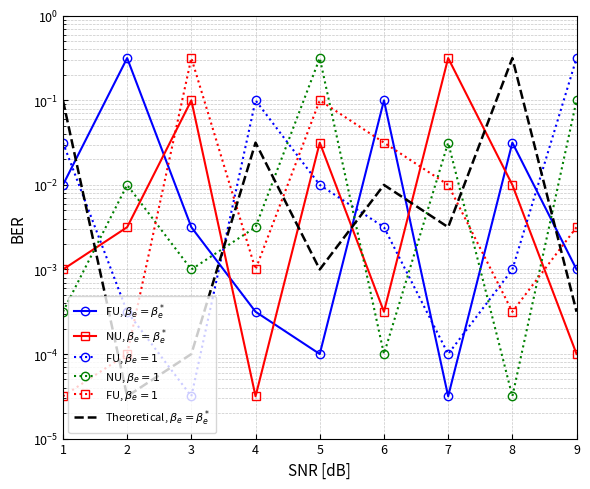

Reading left to right, extract all data points from this chart.

FU, $\beta_e=\beta_e^*$: 0.0	0.3	0.0	0.0	0.0	0.1	0.0	0.0	0.0
NU, $\beta_e=\beta_e^*$: 0.0	0.0	0.1	0.0	0.0	0.0	0.3	0.0	0.0
FU, $\beta_e=1$: 0.0	0.0	0.3	0.0	0.1	0.0	0.0	0.0	0.0
NU, $\beta_e=1$: 0.0	0.0	0.0	0.0	0.3	0.0	0.0	0.0	0.1
Theoretical, $\beta_e=\beta_e^*$: 0.1	0.0	0.0	0.0	0.0	0.0	0.0	0.3	0.0